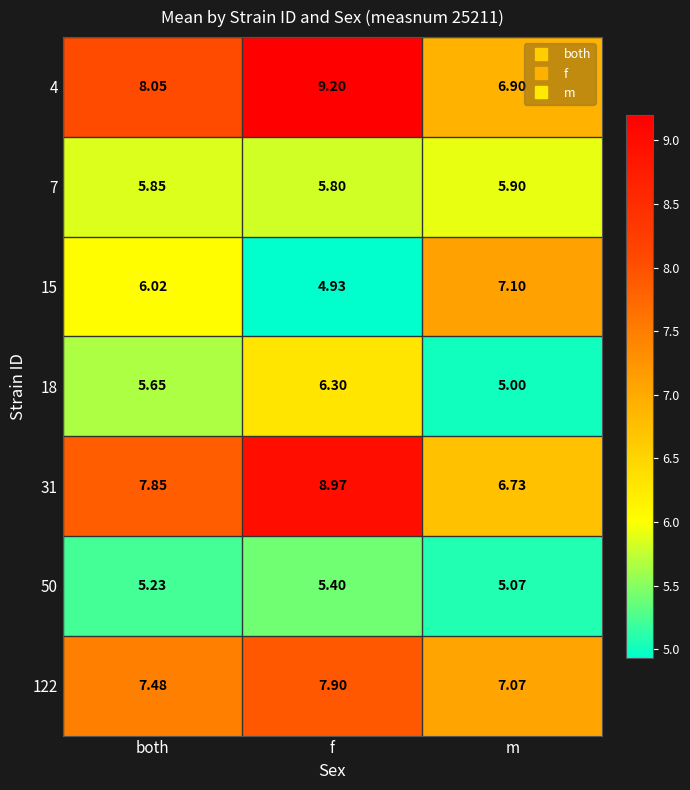

Which category has the lowest value in the 4 series?

m